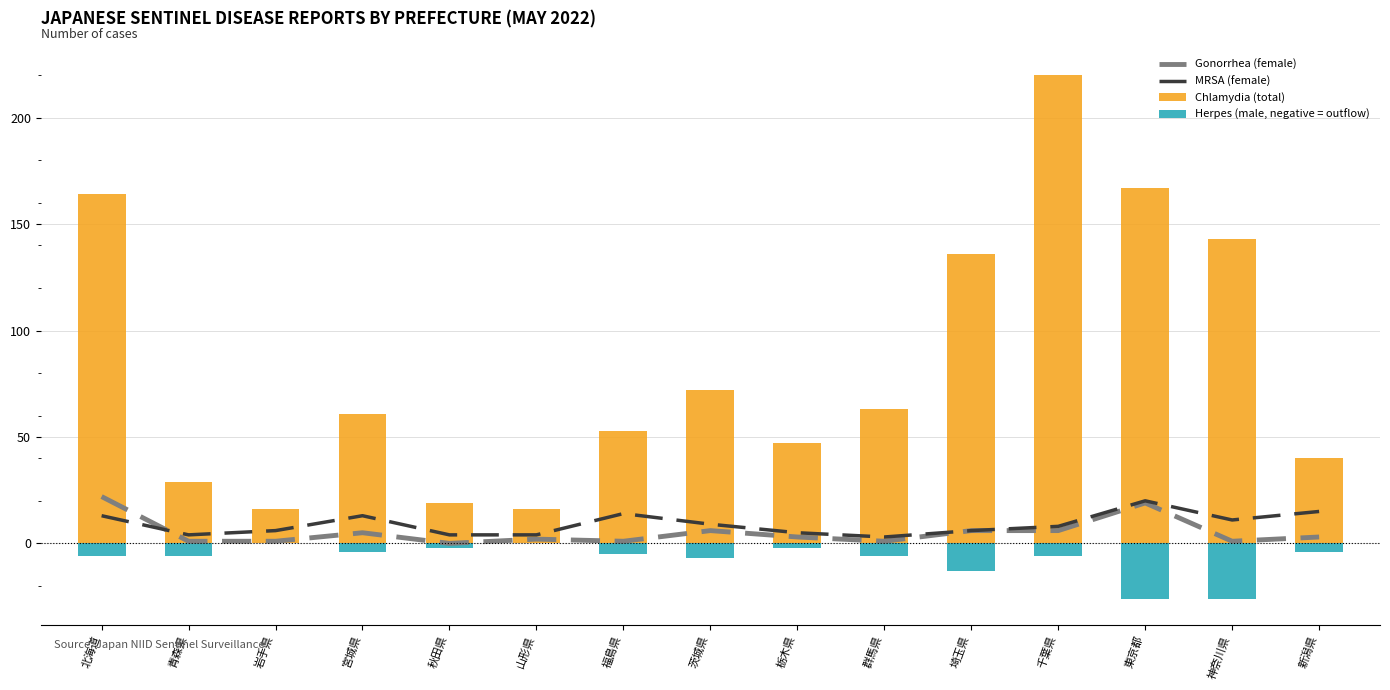

What is the label of the 4th bar from the left?

宮城県